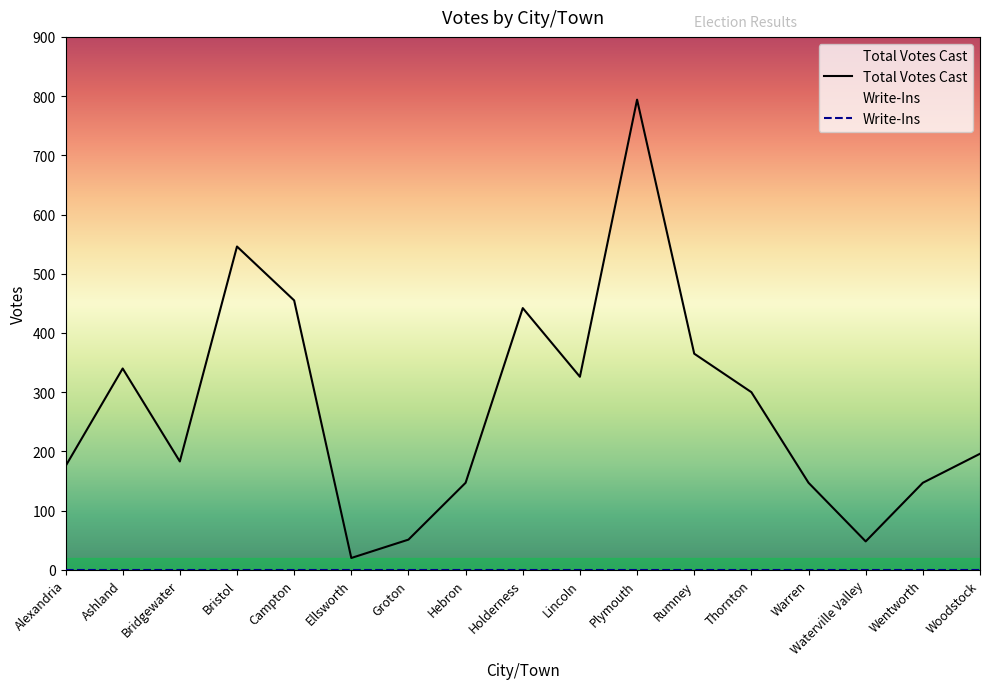

Reading left to right, transcribe all the data shown in this chart.

Alexandria=175	Ashland=340	Bridgewater=183	Bristol=546	Campton=455	Ellsworth=20	Groton=51	Hebron=147	Holderness=442	Lincoln=326	Plymouth=794	Rumney=365	Thornton=300	Warren=147	Waterville Valley=48	Wentworth=147	Woodstock=196